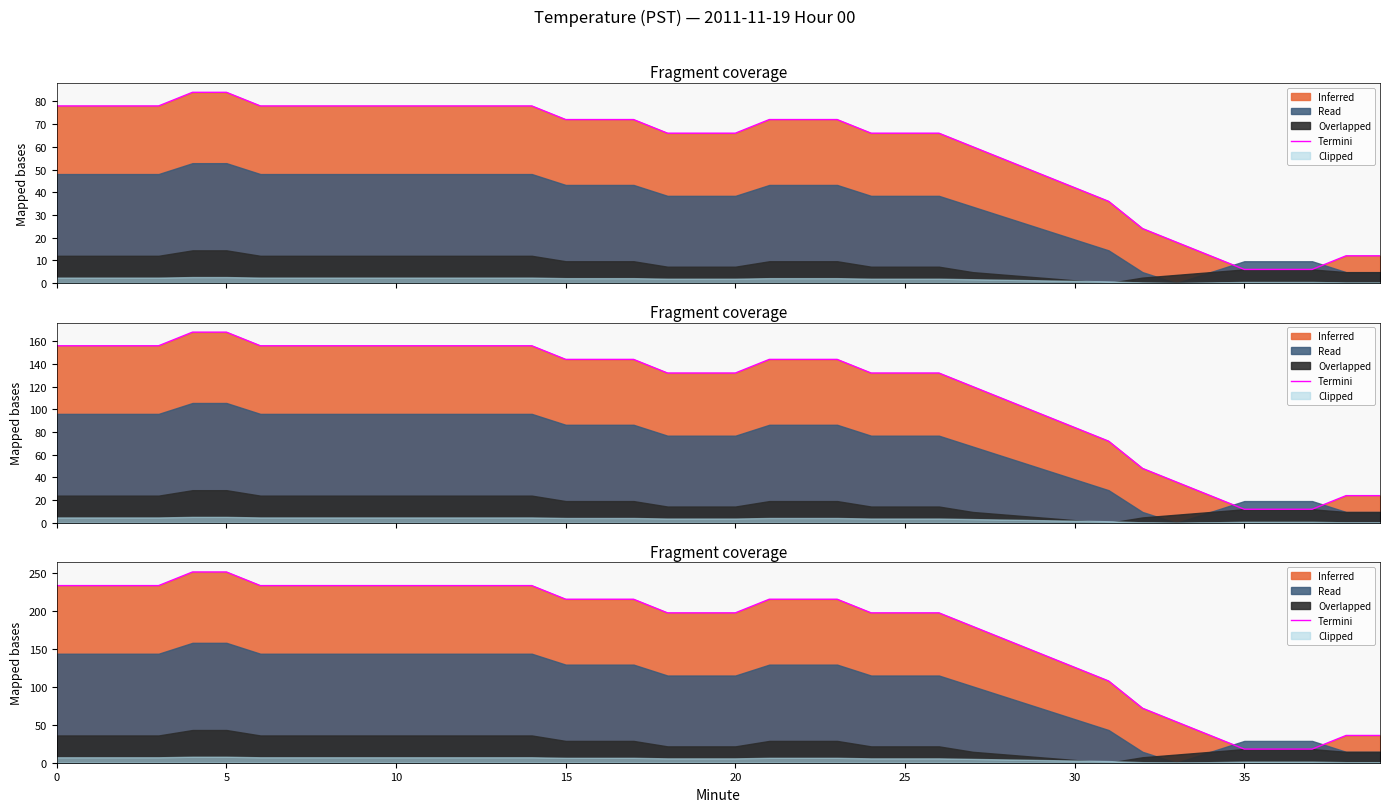

At which category does the chart reach its minimum across all series?

35